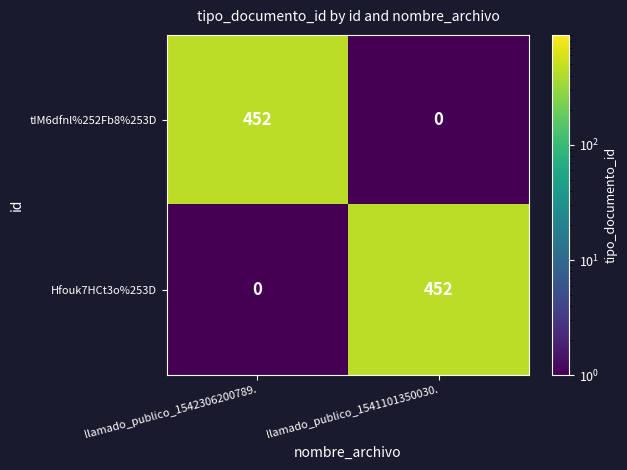

Reading left to right, list all the values displayed in this chart.

tIM6dfnl%252Fb8%253D: llamado_publico_1542306200789.=452	llamado_publico_1541101350030.=0
Hfouk7HCt3o%253D: llamado_publico_1542306200789.=0	llamado_publico_1541101350030.=452